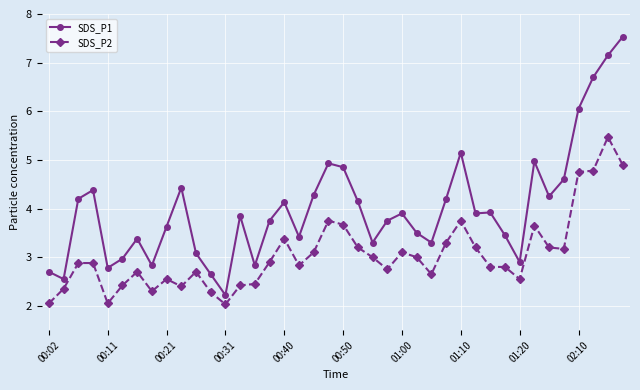

What is the value of the SDS_P2 point at the 40th from the left?

4.9